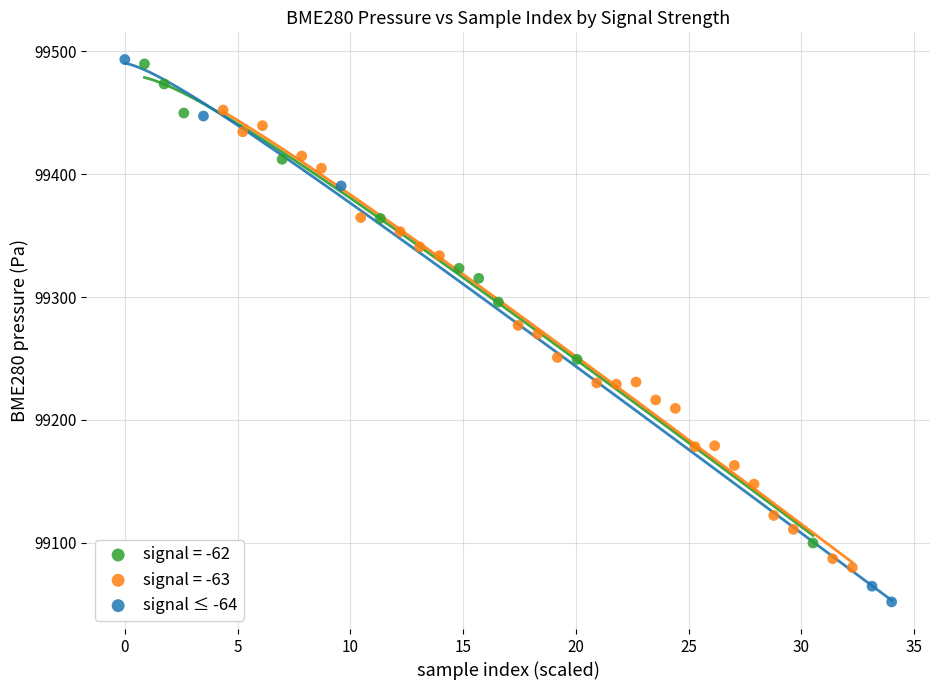

Which series contains the lowest Y value?

signal ≤ -64